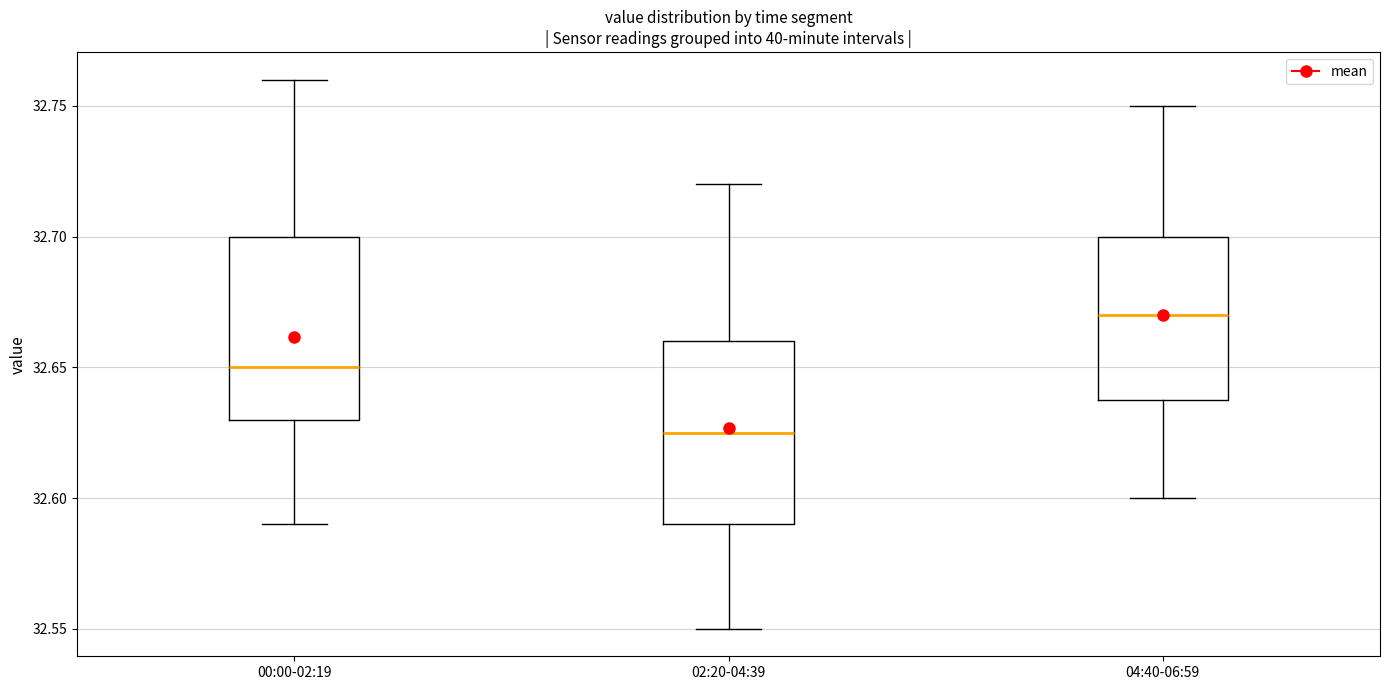

Which box has the lowest median line?

02:20-04:39